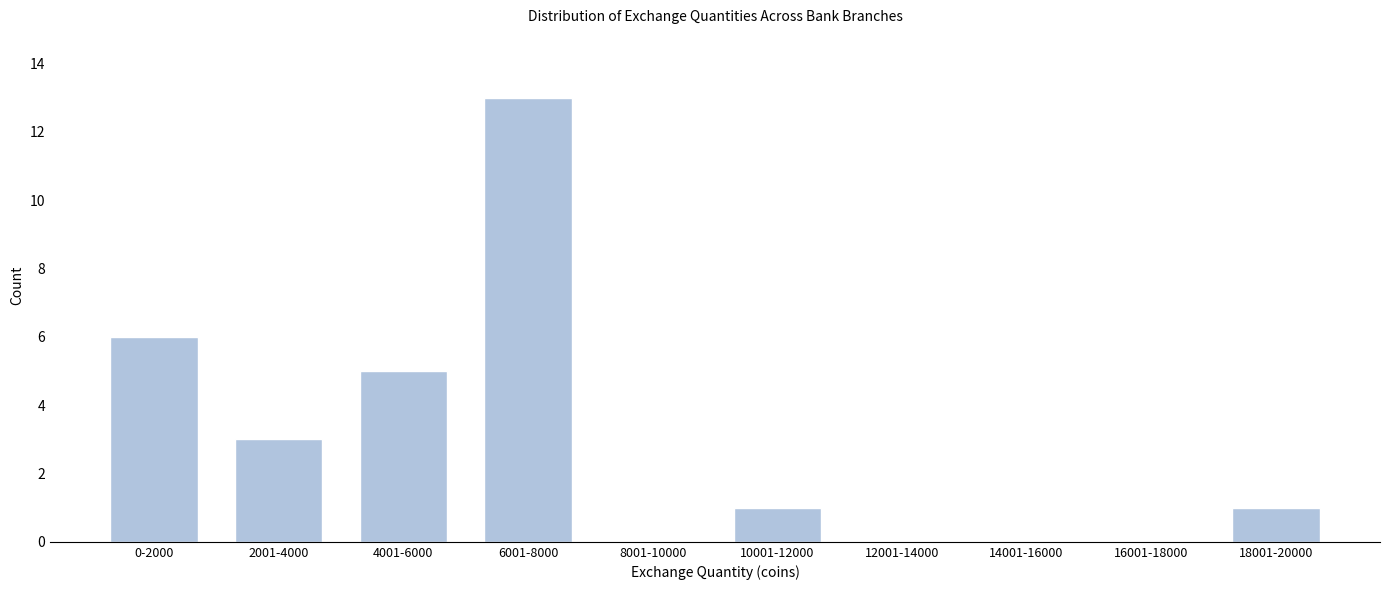

Reading left to right, extract all data points from this chart.

0-2000=6	2001-4000=3	4001-6000=5	6001-8000=13	8001-10000=0	10001-12000=1	12001-14000=0	14001-16000=0	16001-18000=0	18001-20000=1